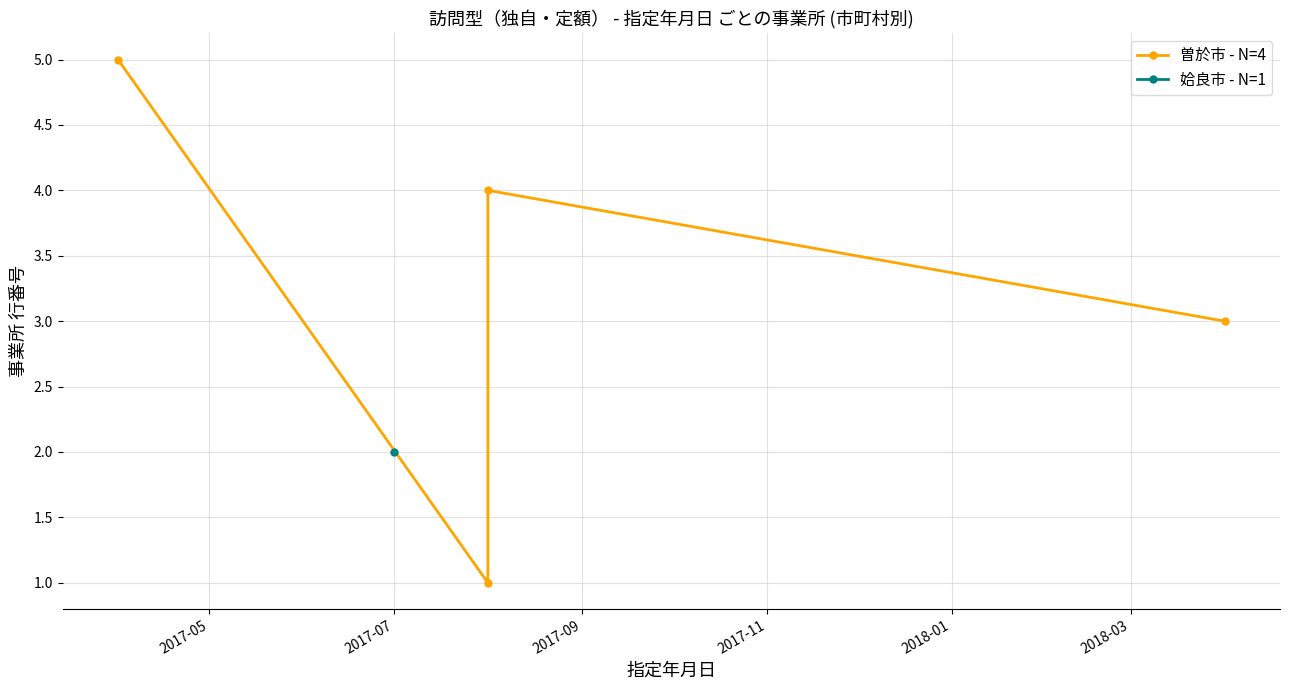

What is the value of the 3rd point from the left?

4